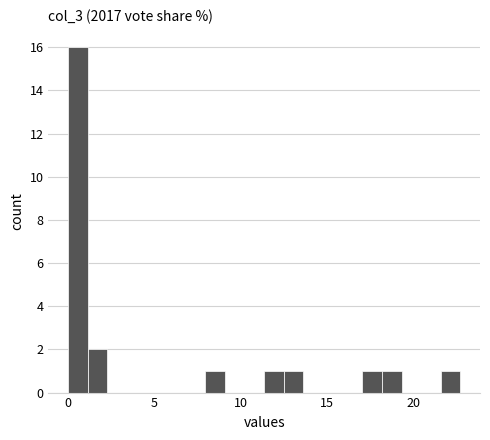

Around what value on the x-axis is the tallest bar? Give the approximate position of its centre, as read against the axis.

0.5